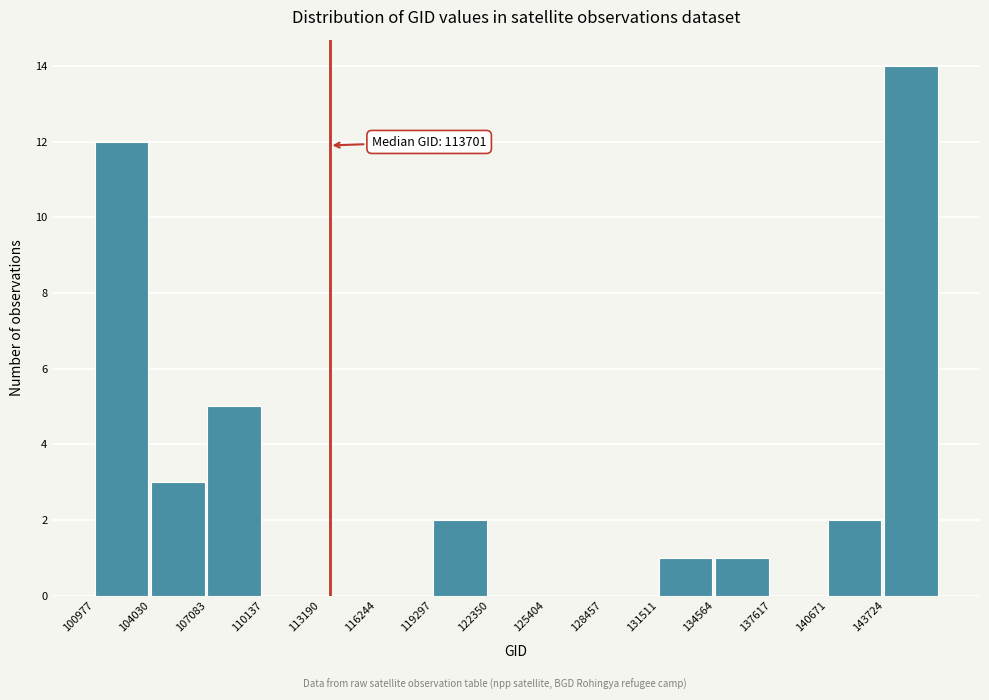

Which range on the x-axis has the tallest bar?

143500 to 147000